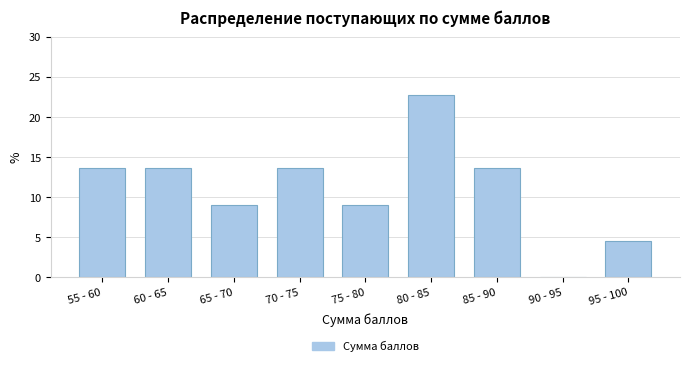

Reading right to left, list all the values displayed in this chart.

95 - 100=4.5	90 - 95=0.0	85 - 90=13.6	80 - 85=22.7	75 - 80=9.1	70 - 75=13.6	65 - 70=9.1	60 - 65=13.6	55 - 60=13.6